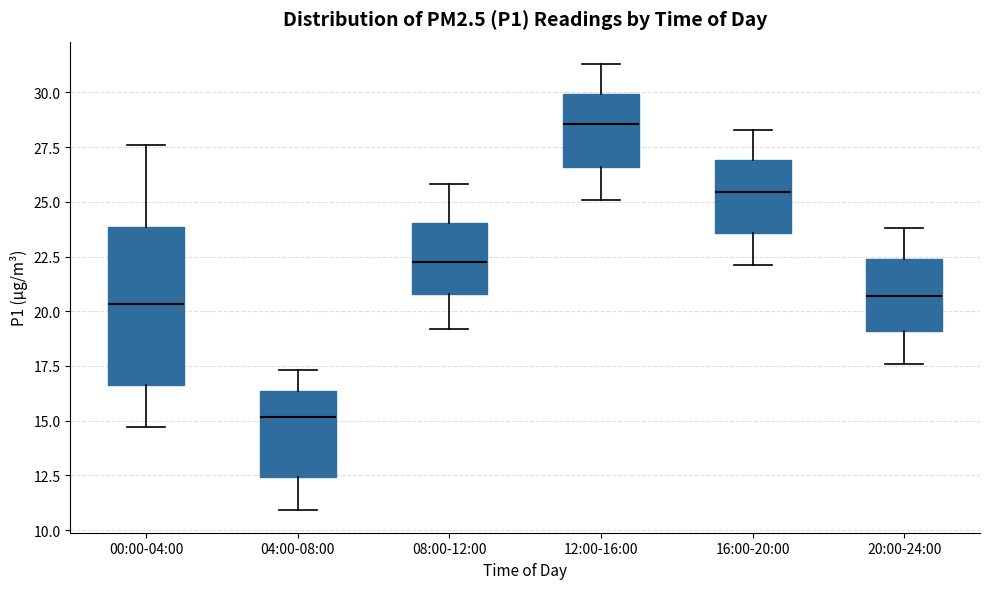

Reading left to right, transcribe this box plot: for each box, give where its median line is, the range the box spans, and where its two whiskers end, as read against the y-axis. The values are not printed on the chart, so give them approximately, as read against the axis.

00:00-04:00: median 20.5, box 16.5 to 24.0, whiskers 14.5 to 27.5
04:00-08:00: median 15.0, box 12.5 to 16.5, whiskers 11.0 to 17.5
08:00-12:00: median 22.5, box 21.0 to 24.0, whiskers 19.0 to 26.0
12:00-16:00: median 28.5, box 26.5 to 30.0, whiskers 25.0 to 31.5
16:00-20:00: median 25.5, box 23.5 to 27.0, whiskers 22.0 to 28.5
20:00-24:00: median 20.5, box 19.0 to 22.5, whiskers 17.5 to 24.0